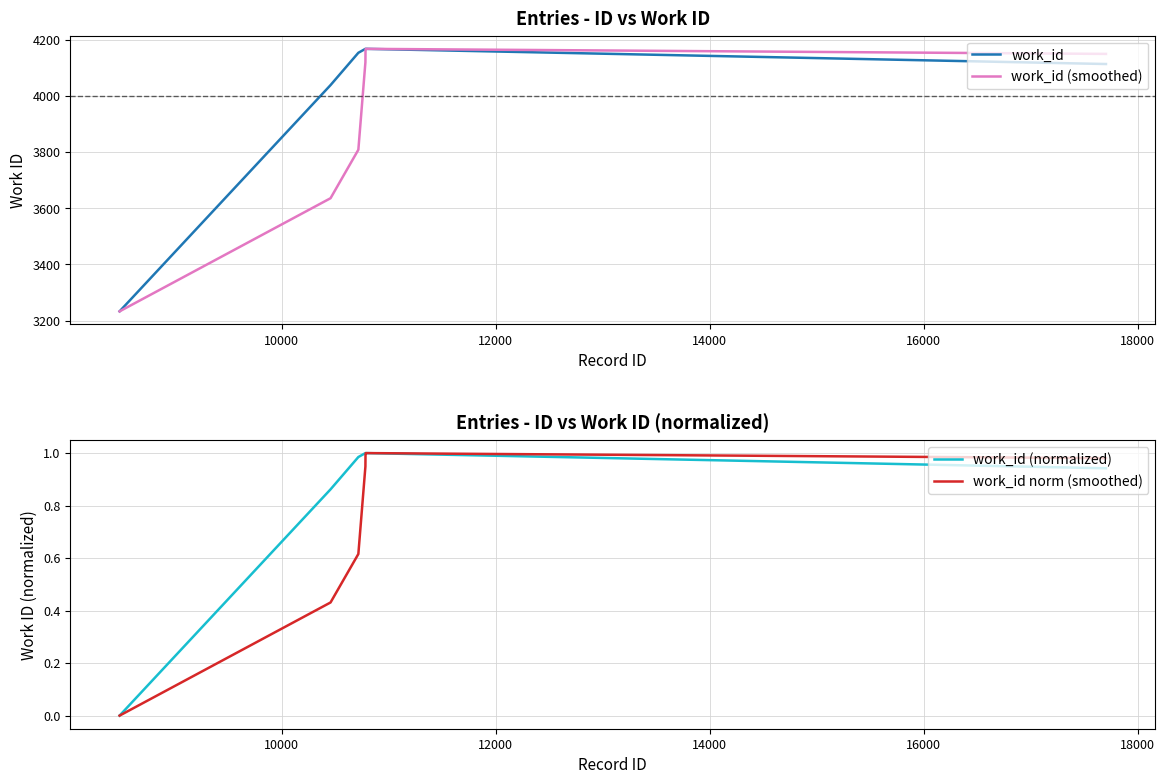

Which series has the largest total across all categories?

work_id